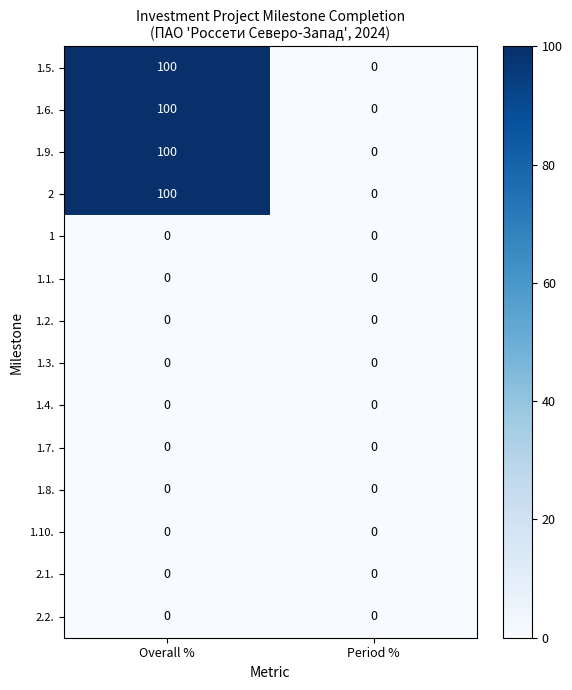

Reading left to right, transcribe all the data shown in this chart.

1.5.: Overall %=100	Period %=0
1.6.: Overall %=100	Period %=0
1.9.: Overall %=100	Period %=0
2: Overall %=100	Period %=0
1: Overall %=0	Period %=0
1.1.: Overall %=0	Period %=0
1.2.: Overall %=0	Period %=0
1.3.: Overall %=0	Period %=0
1.4.: Overall %=0	Period %=0
1.7.: Overall %=0	Period %=0
1.8.: Overall %=0	Period %=0
1.10.: Overall %=0	Period %=0
2.1.: Overall %=0	Period %=0
2.2.: Overall %=0	Period %=0